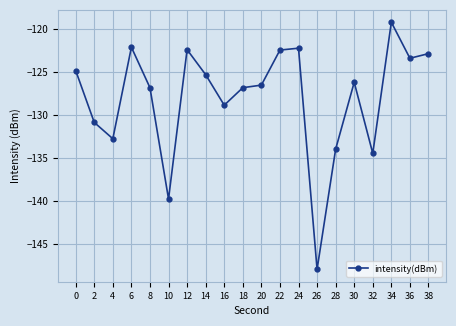

What is the change in value from 6 to 20?

-4.4